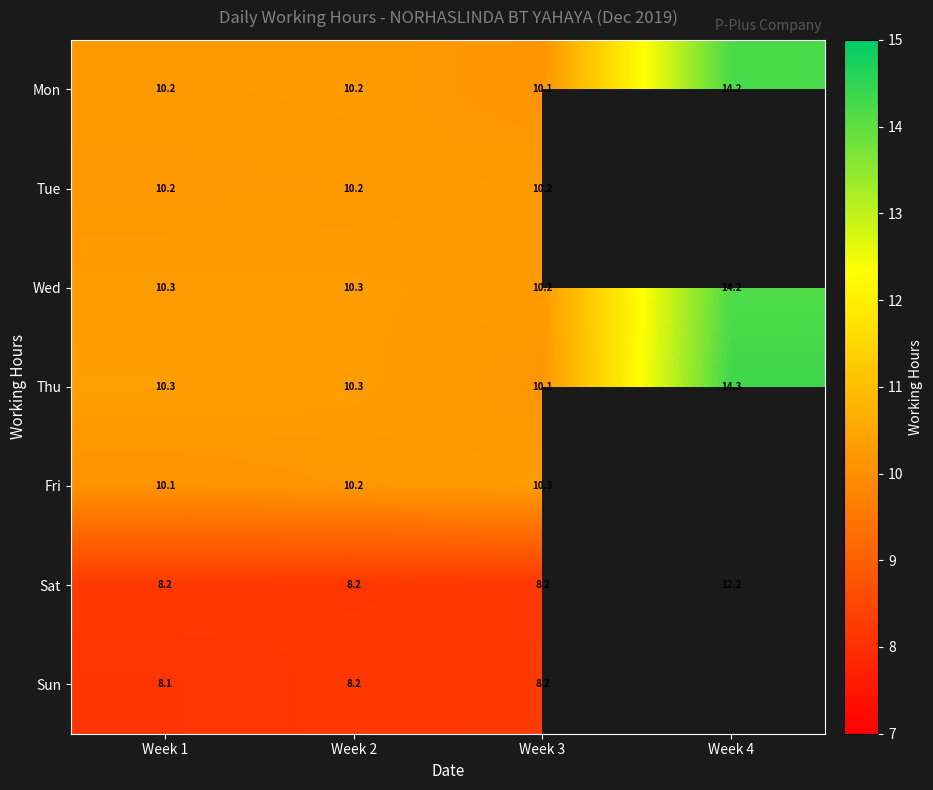

What is the difference between the highest and lowest values at Week 1?

2.2